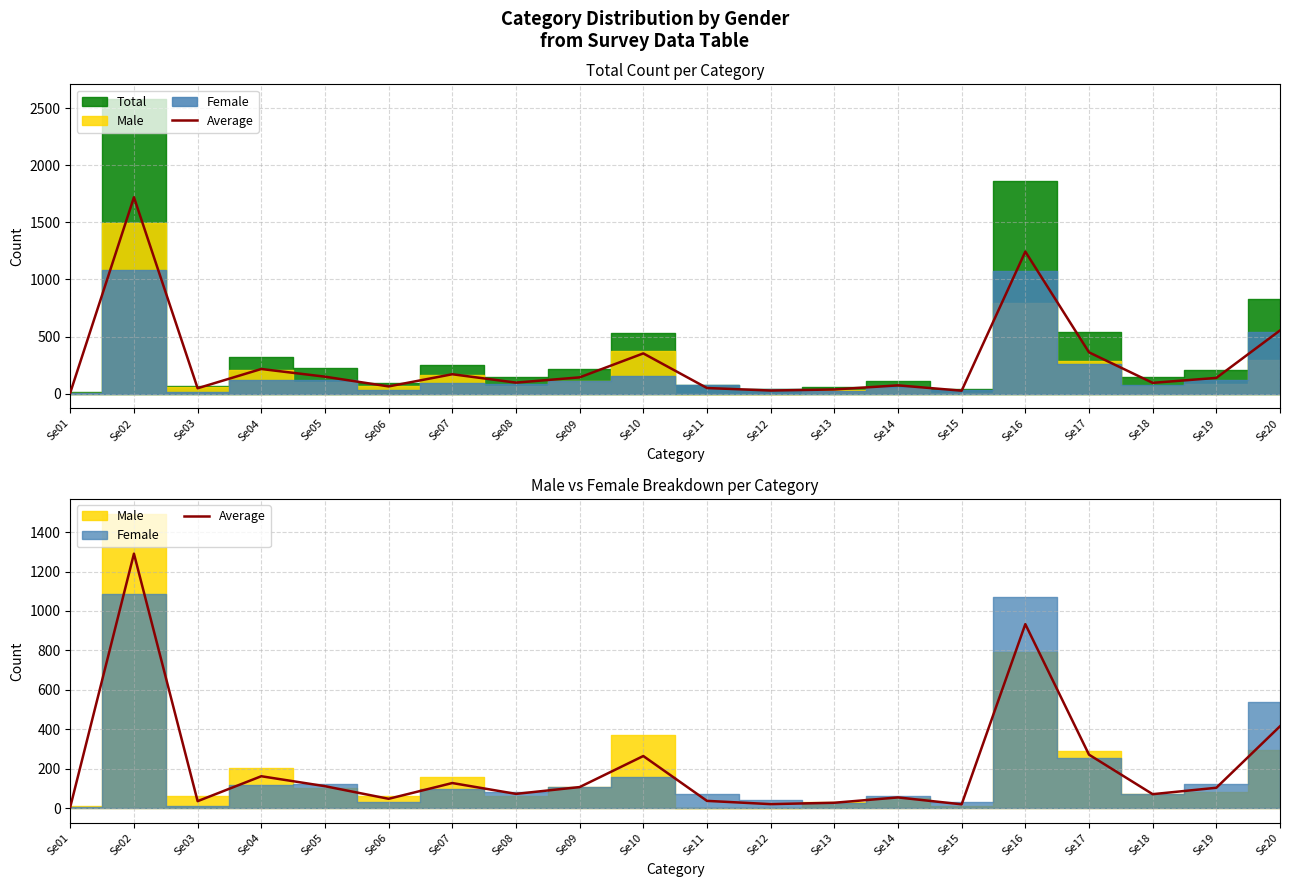

Reading right to left, transcribe all the data shown in this chart.

Se20=415.0	Se19=103.0	Se18=70.5	Se17=271.0	Se16=933.0	Se15=19.0	Se14=54.0	Se13=27.0	Se12=20.0	Se11=36.5	Se10=264.0	Se09=106.5	Se08=72.0	Se07=127.0	Se06=47.0	Se05=111.0	Se04=161.5	Se03=35.0	Se02=1290.5	Se01=6.0